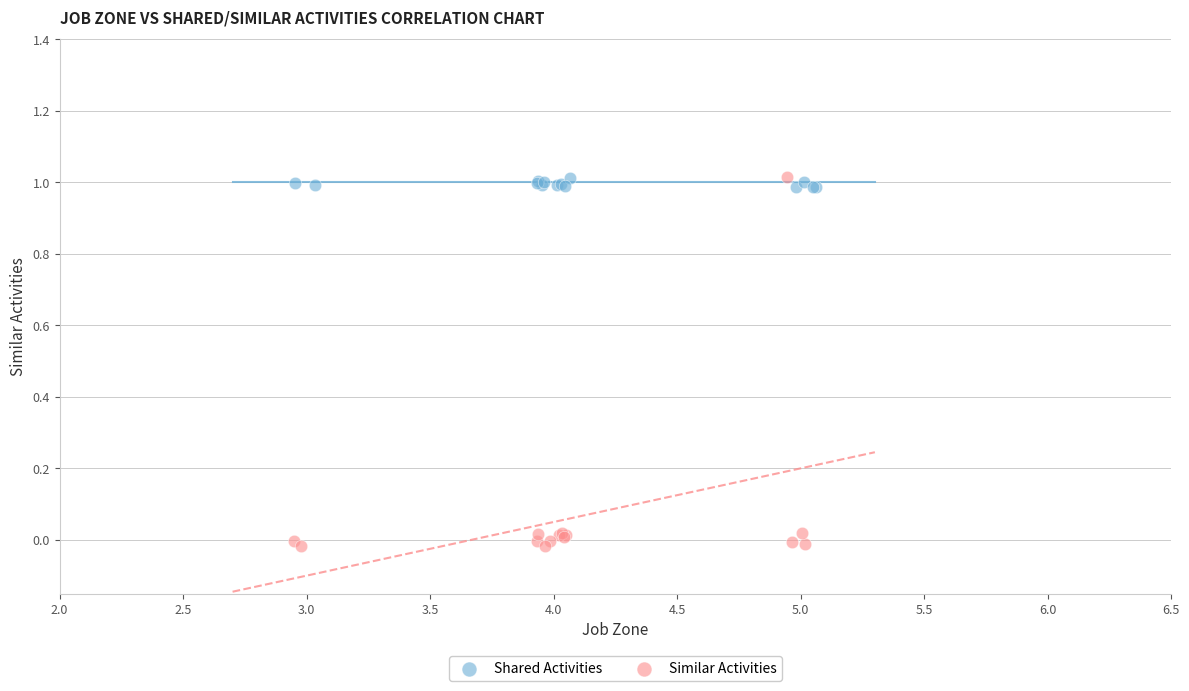

Which series has the largest Y range (max minus min)?

Similar Activities